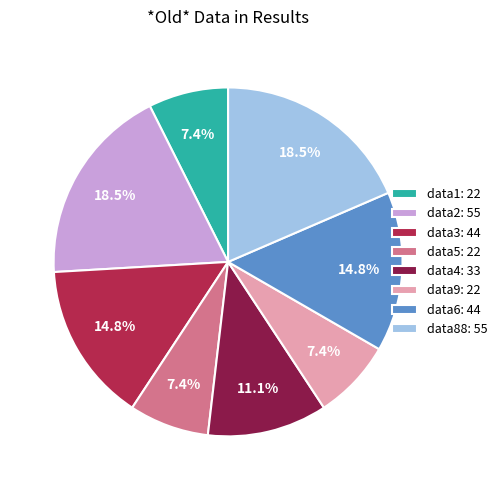

The data4 slice represents 1% of the pie. True or false?

False